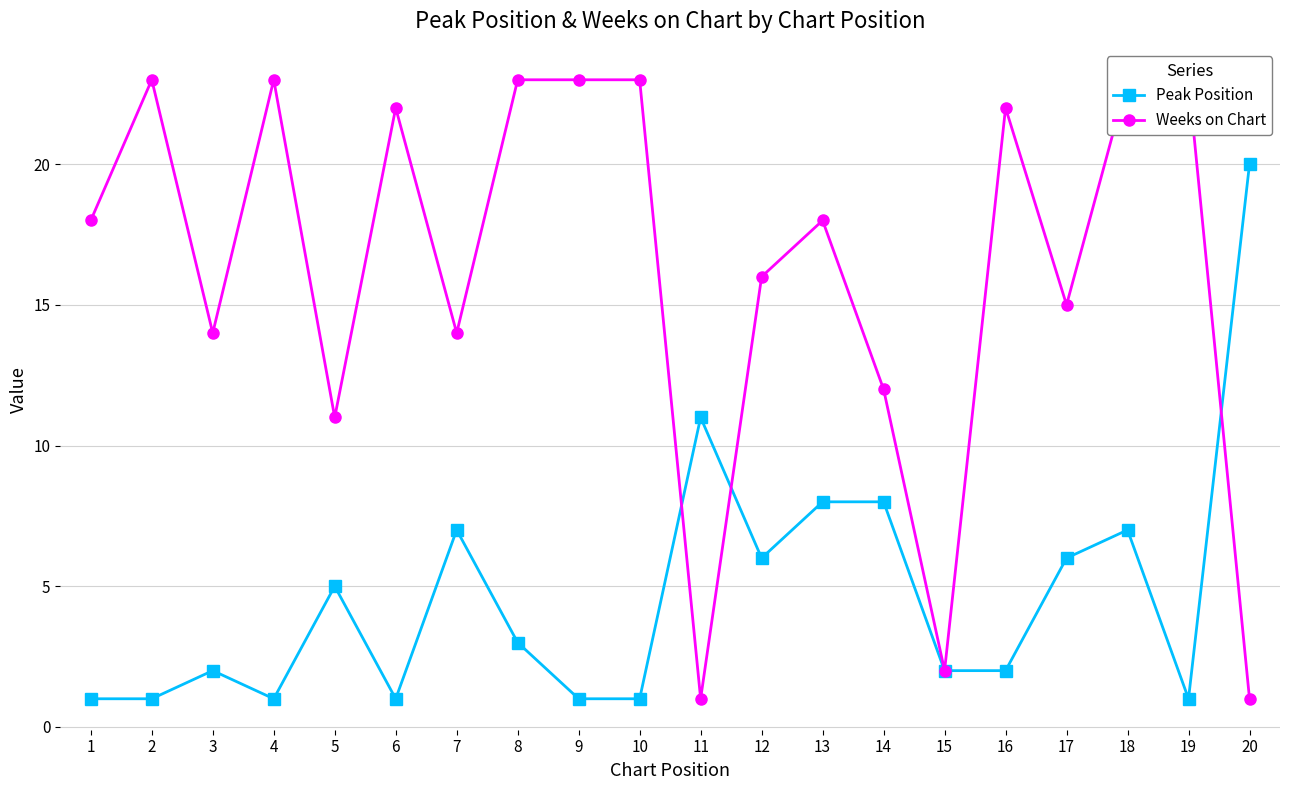

What are all the series names shown in the legend?

Peak Position, Weeks on Chart